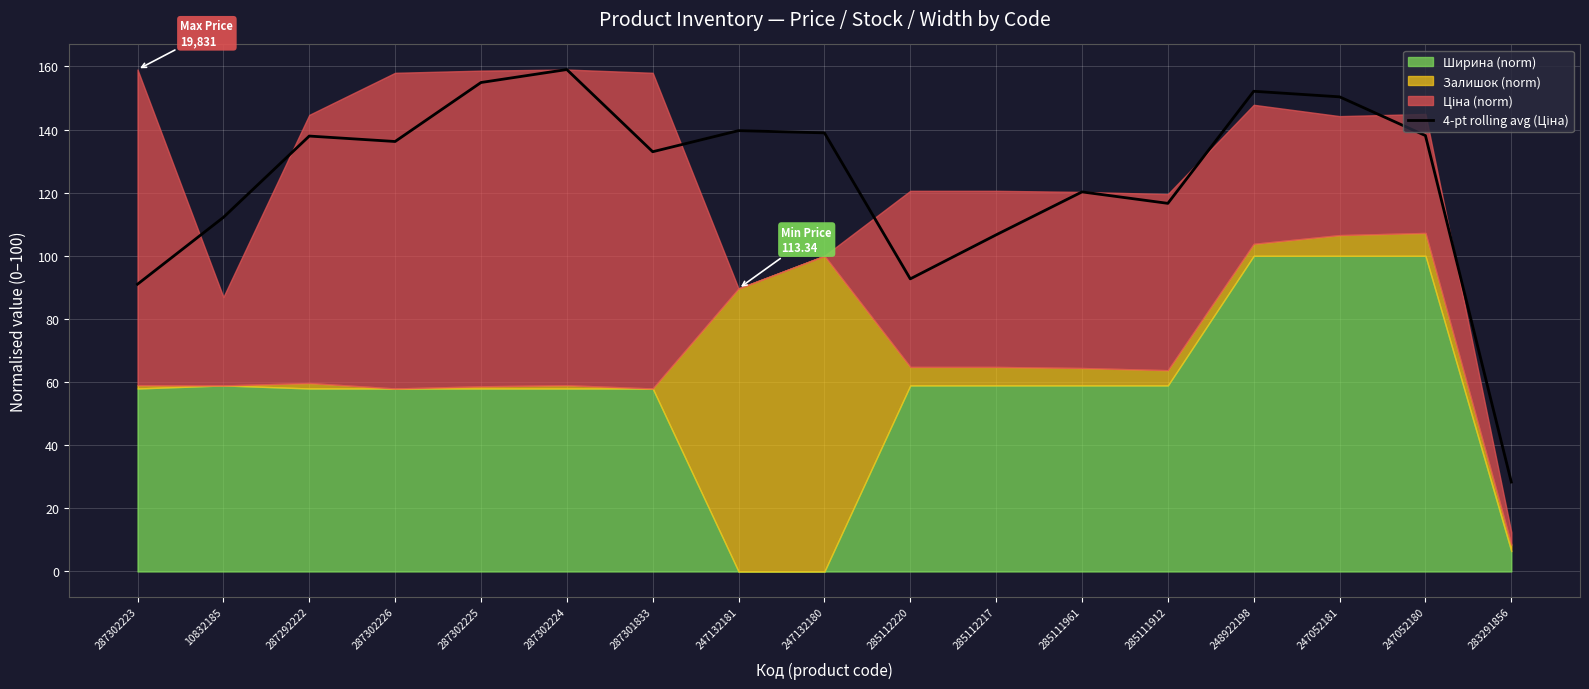

Where does the data first go above 136?

287292222